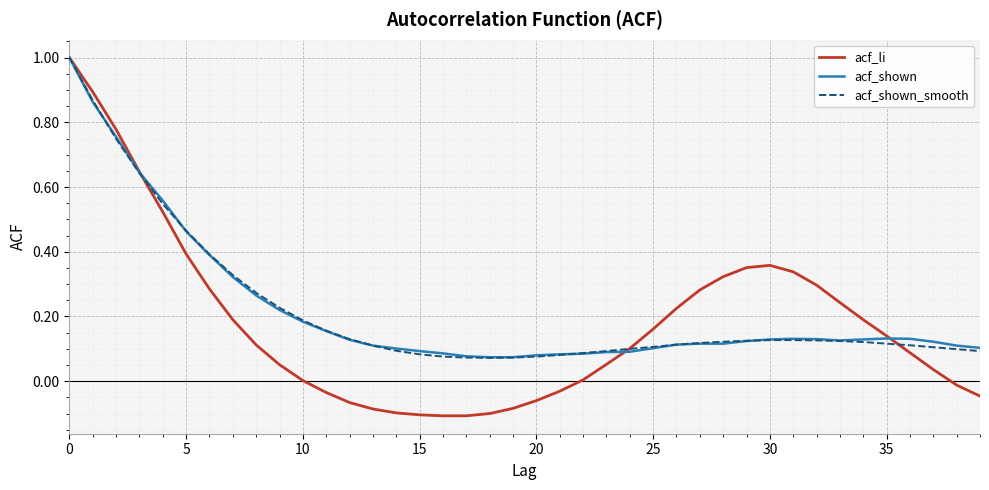

Which series has the largest range (max minus min)?

acf_li